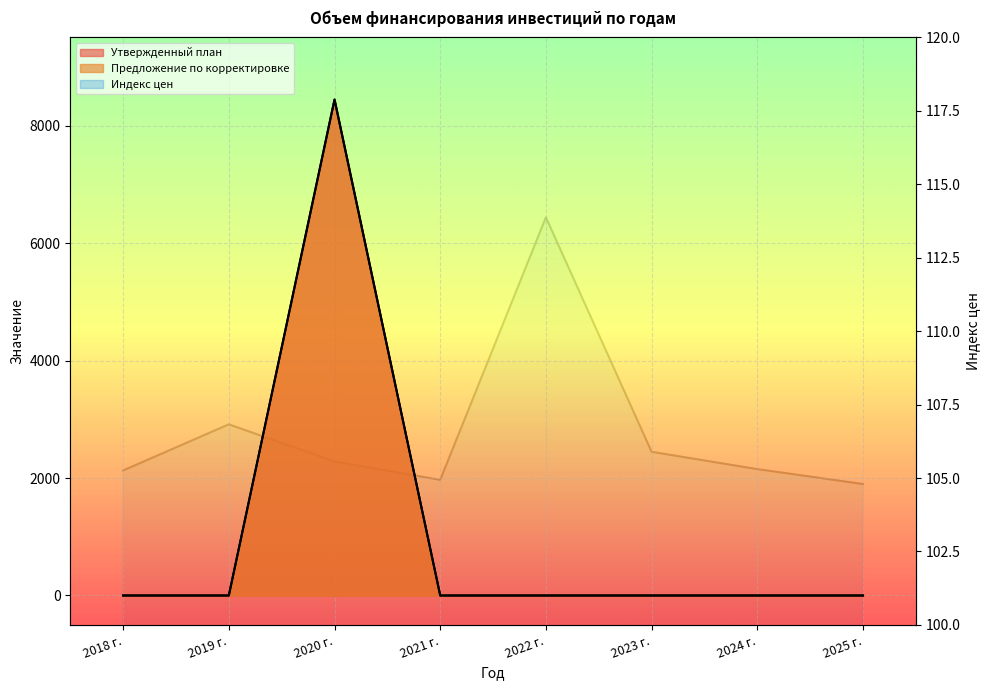

True or false: Утвержденный план and Предложение по корректировке cross at least once.

False